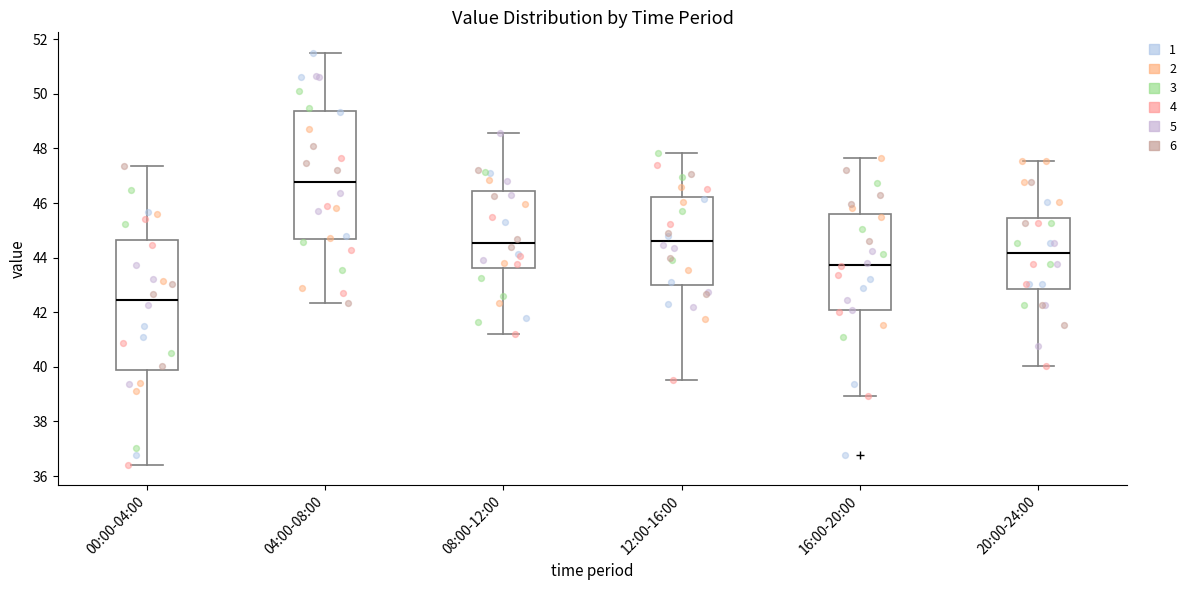

Which box's median line is the lowest?

00:00-04:00